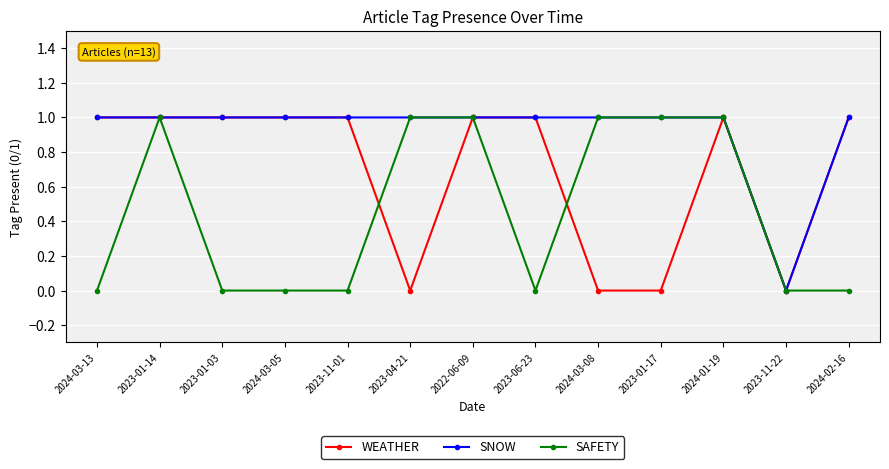

How many categories are shown in the chart?

13